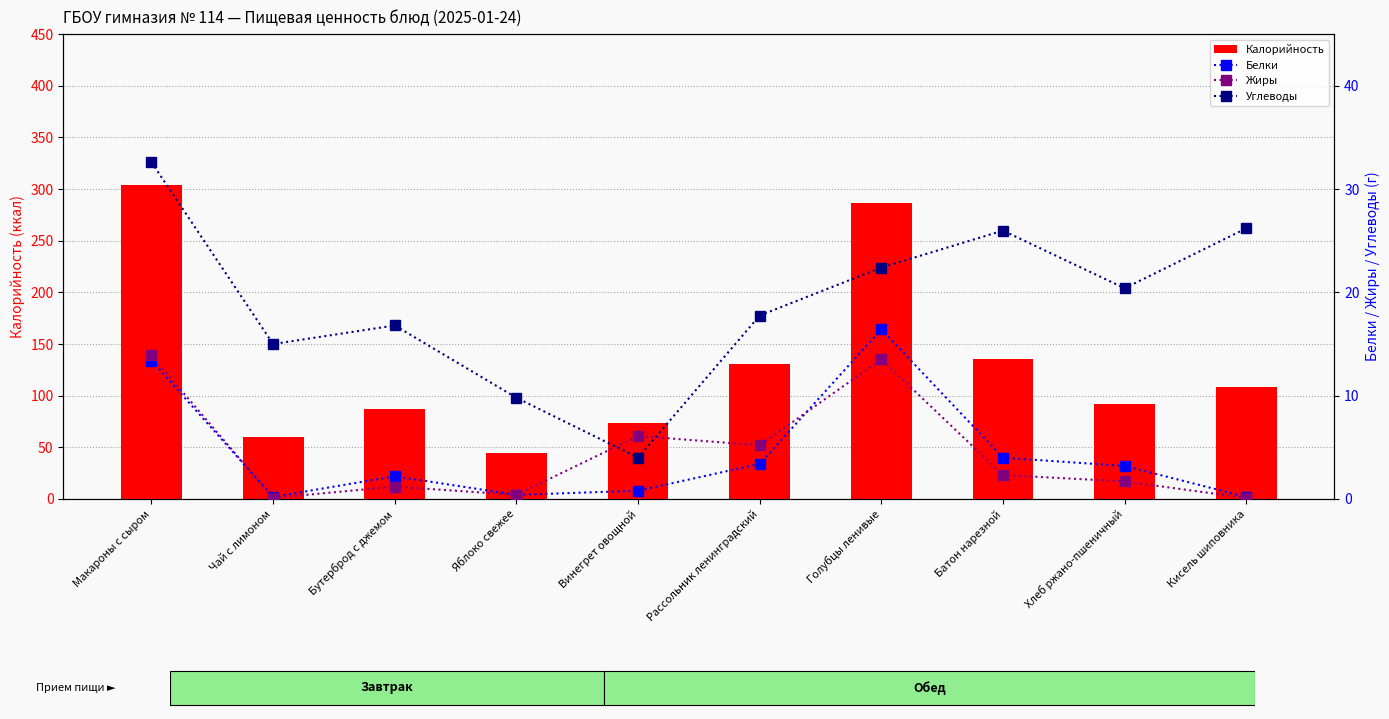

Read the Калорийность value at Хлеб ржано-пшеничный.

92.0